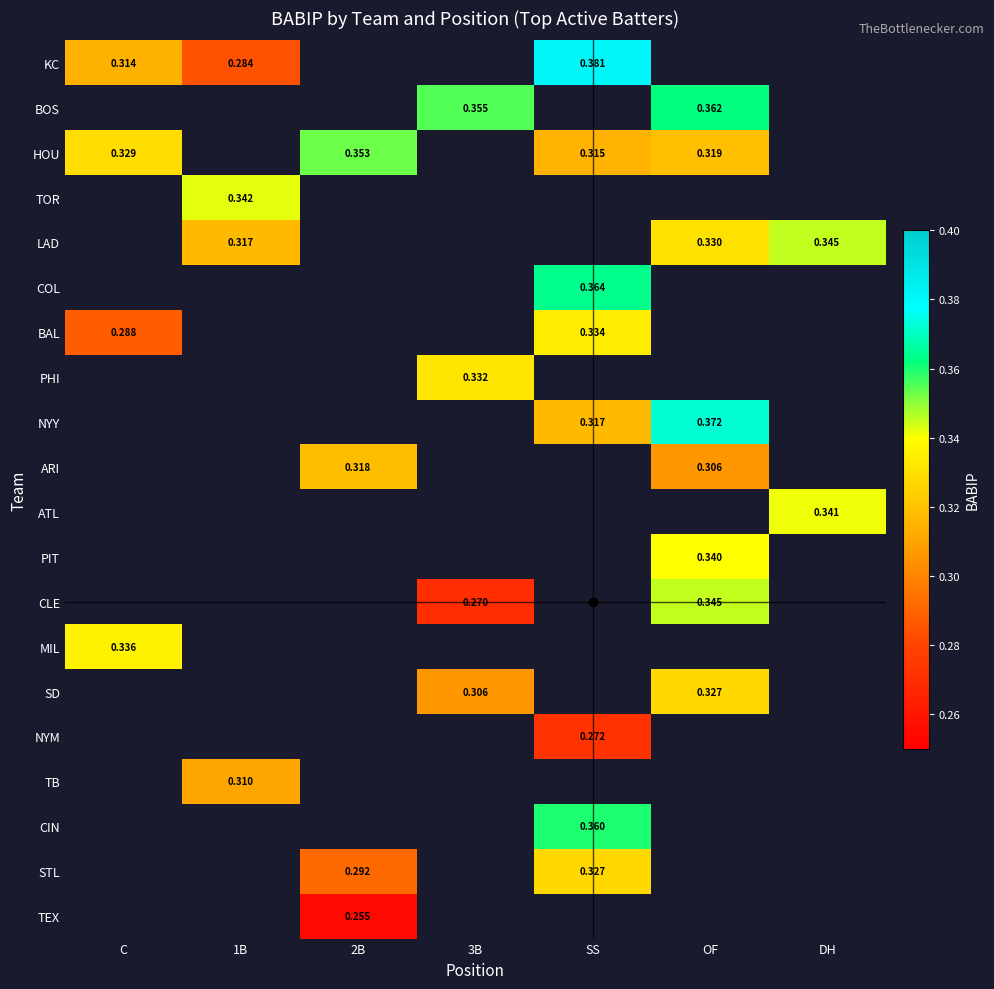

What is the difference between the maximum and minimum values in the KC series?

0.1